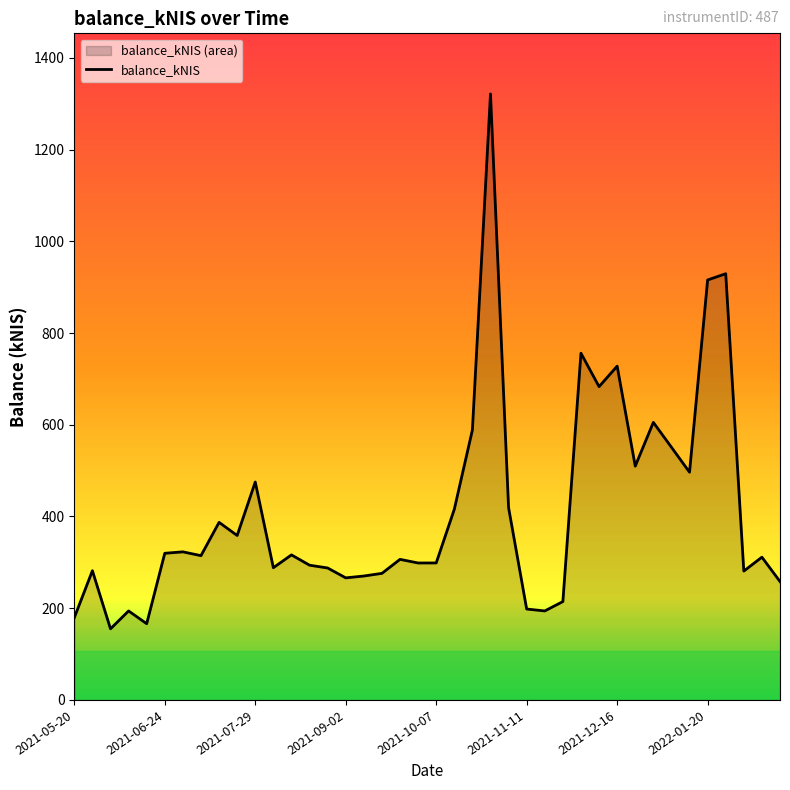

Reading right to left, what are all the values shown in this chart?

258.1	311.3	281.0	929.3	915.7	496.5	551.0	605.2	509.8	727.8	683.1	756.0	214.5	194.0	198.2	419.2	1321.4	588.6	415.7	298.7	298.6	306.5	276.0	270.2	266.2	287.7	293.8	316.2	288.3	475.2	358.6	387.2	314.6	322.9	319.8	166.2	194.0	155.0	281.7	179.4